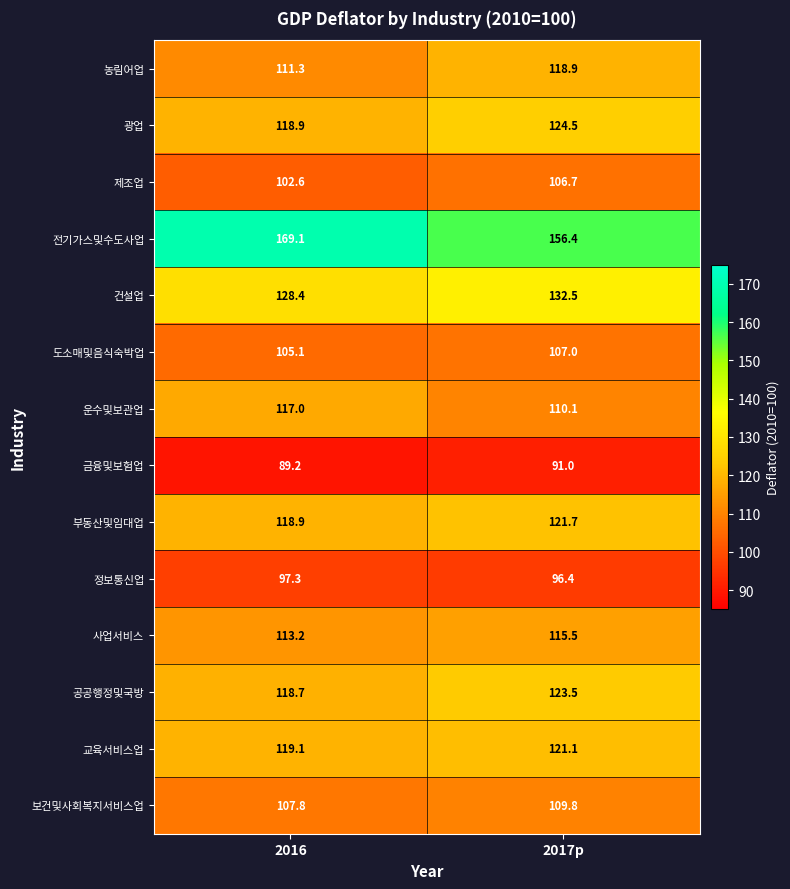

Which series has the widest spread of values?

전기가스및수도사업